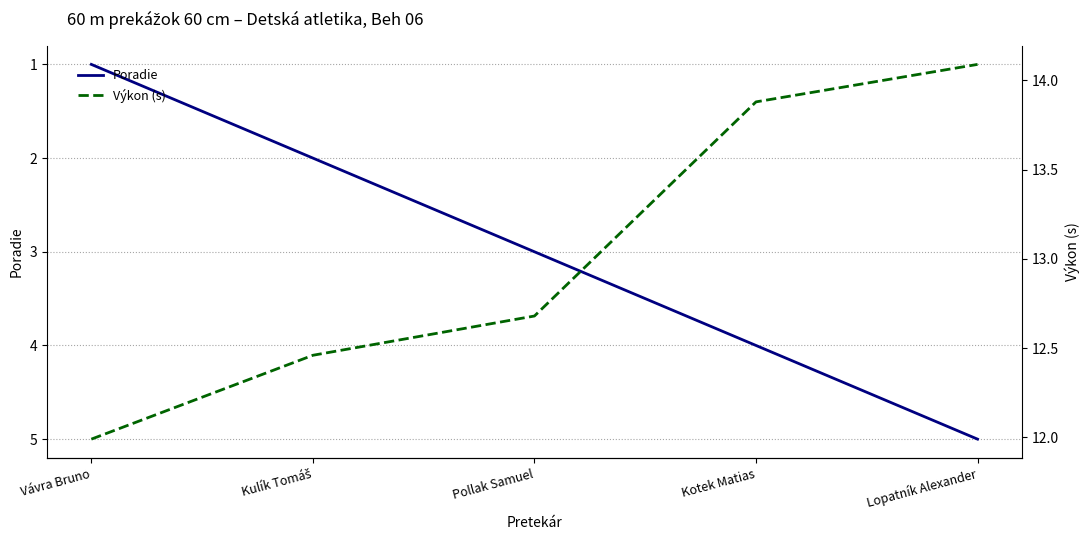

What is the difference between the maximum and minimum values in the Výkon (s) series?

2.1